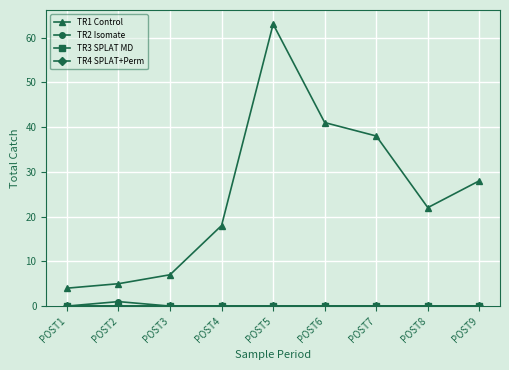

True or false: TR4 SPLAT+Perm and TR2 Isomate intersect in this chart.

False